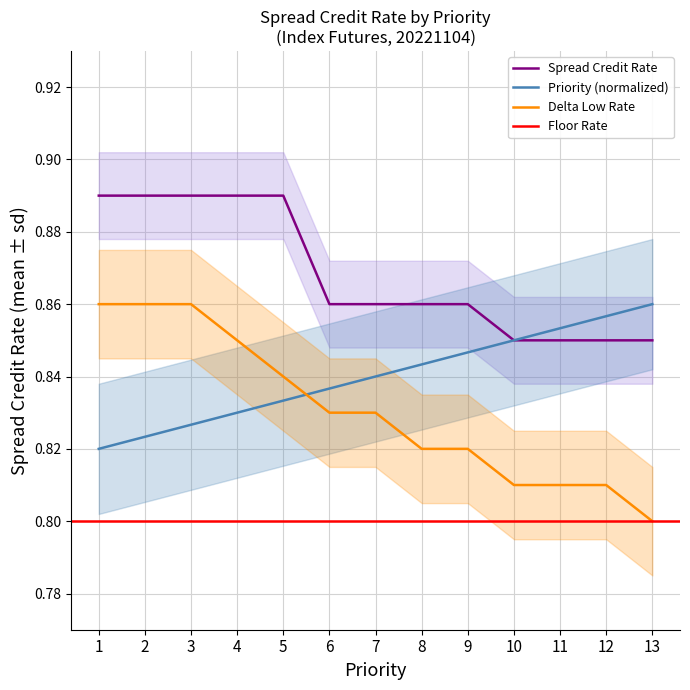

The value of Spread Credit Rate at 8 is 1.5. True or false?

False